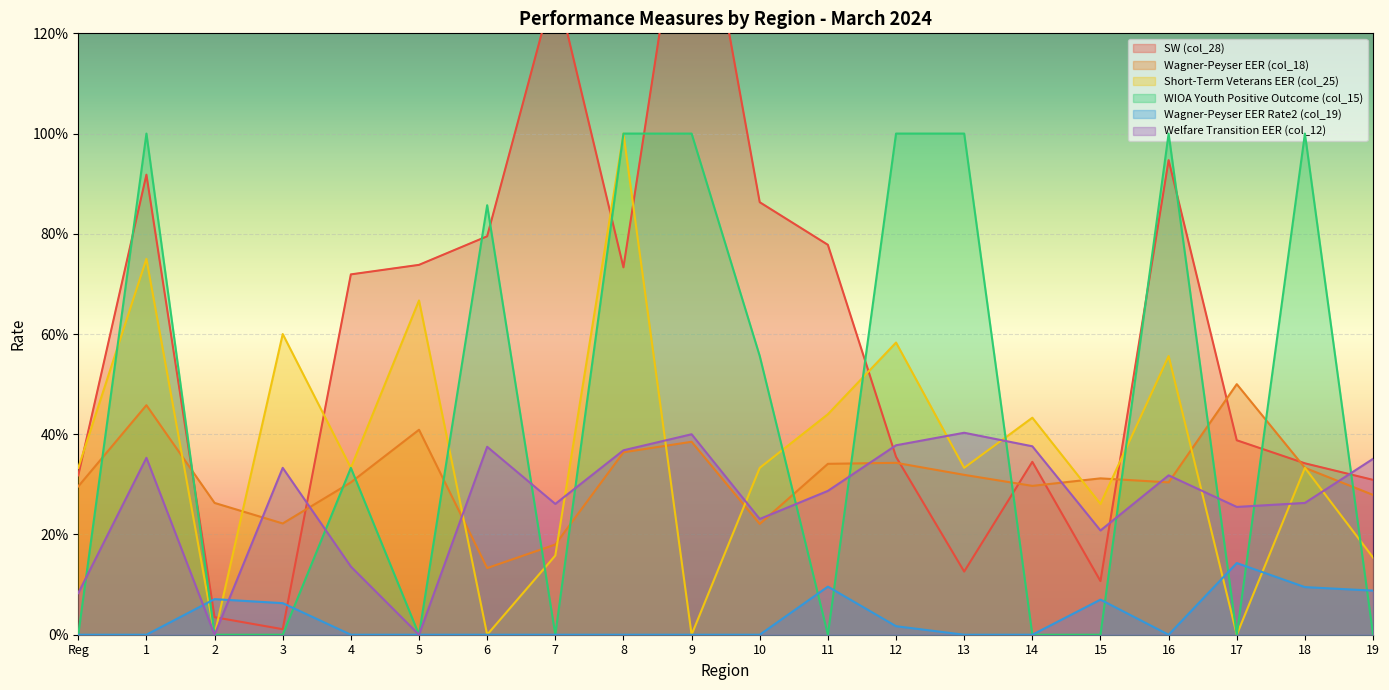

Which series has the largest range (max minus min)?

SW (col_28)